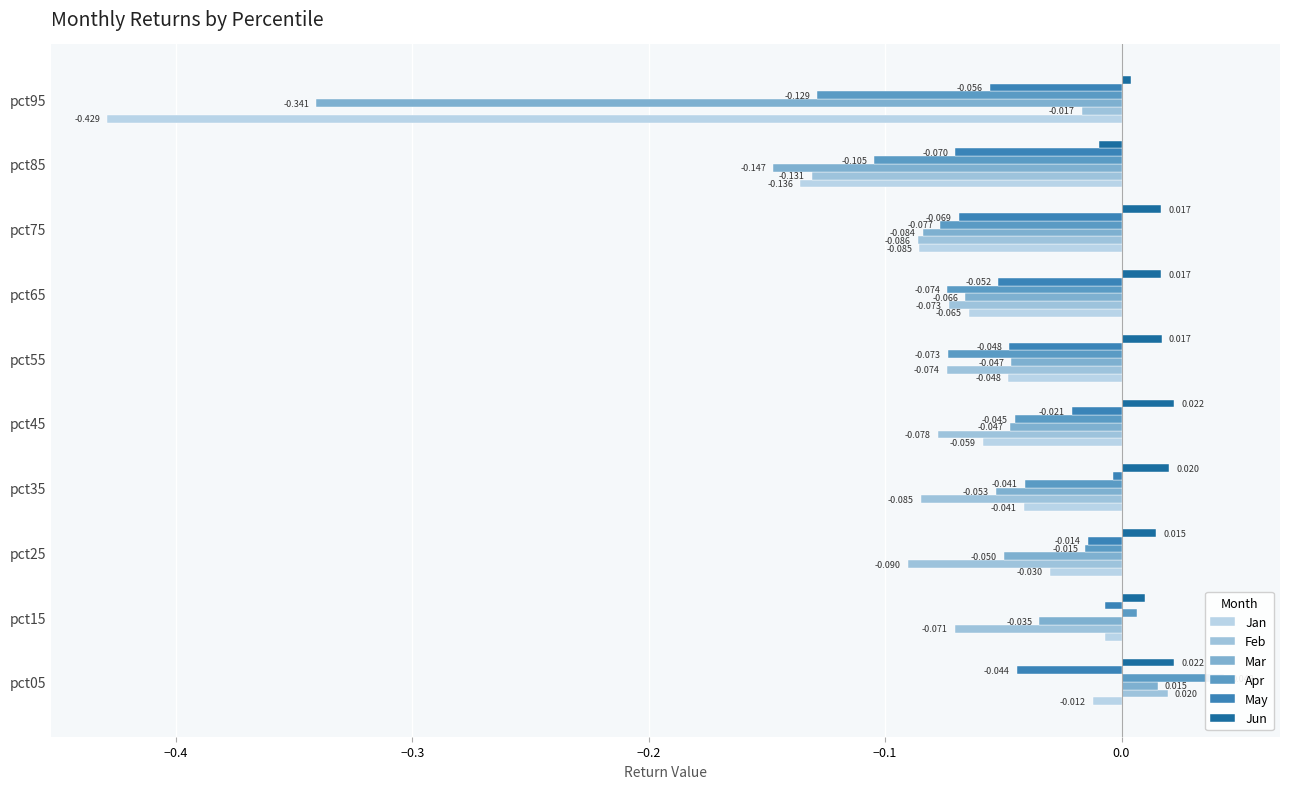

Reading left to right, extract all data points from this chart.

Jan: -0.0	-0.0	-0.0	-0.0	-0.1	-0.0	-0.1	-0.1	-0.1	-0.4
Feb: 0.0	-0.1	-0.1	-0.1	-0.1	-0.1	-0.1	-0.1	-0.1	-0.0
Mar: 0.0	-0.0	-0.0	-0.1	-0.0	-0.0	-0.1	-0.1	-0.1	-0.3
Apr: 0.0	0.0	-0.0	-0.0	-0.0	-0.1	-0.1	-0.1	-0.1	-0.1
May: -0.0	-0.0	-0.0	-0.0	-0.0	-0.0	-0.1	-0.1	-0.1	-0.1
Jun: 0.0	0.0	0.0	0.0	0.0	0.0	0.0	0.0	-0.0	0.0